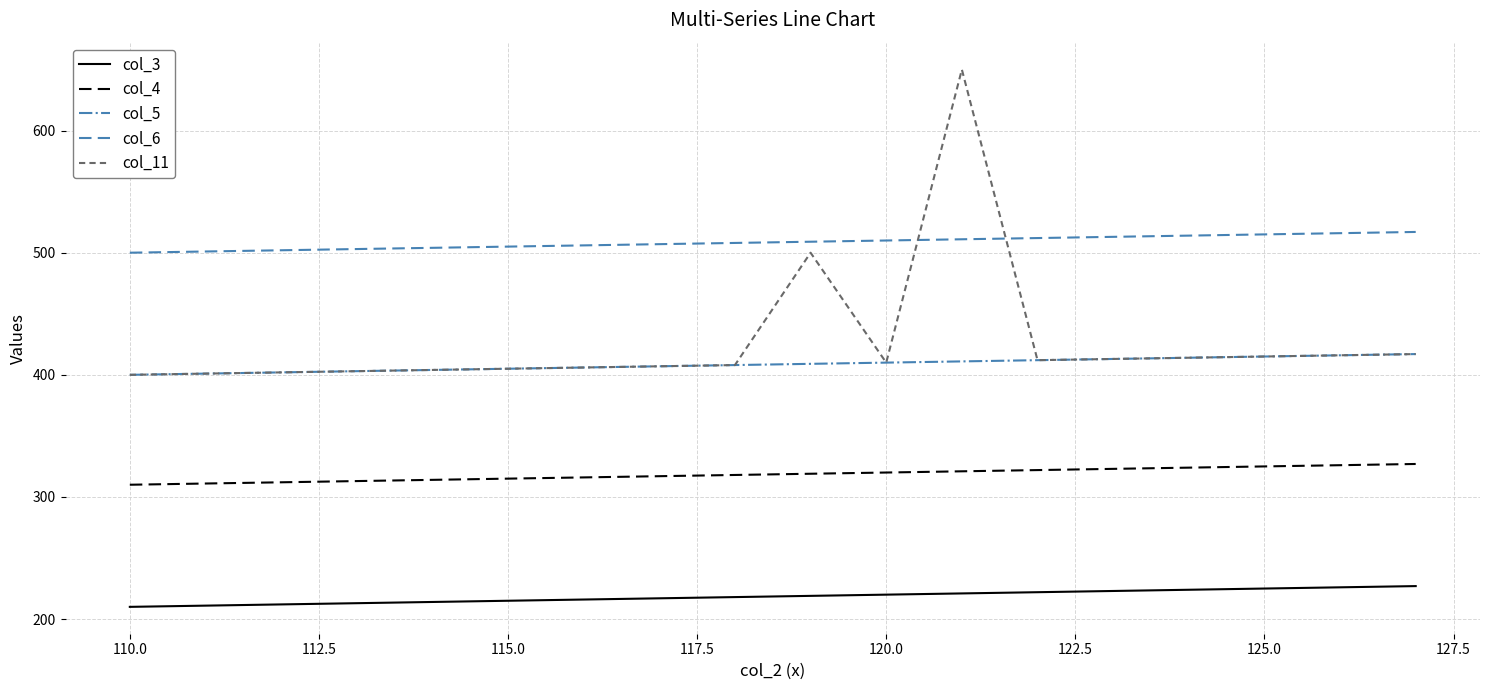

Which series has the widest spread of values?

col_11